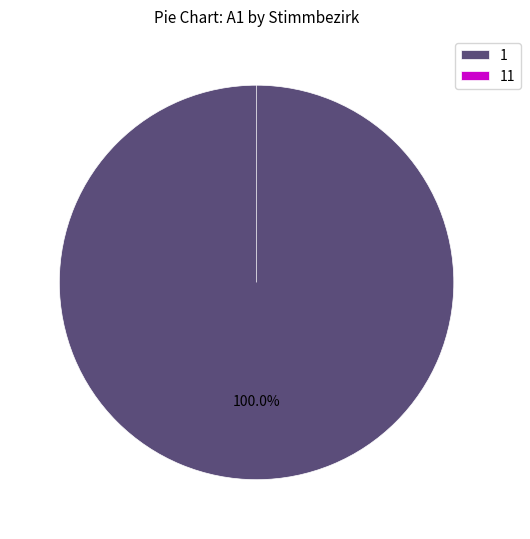

Count the number of slices in the pie.

2